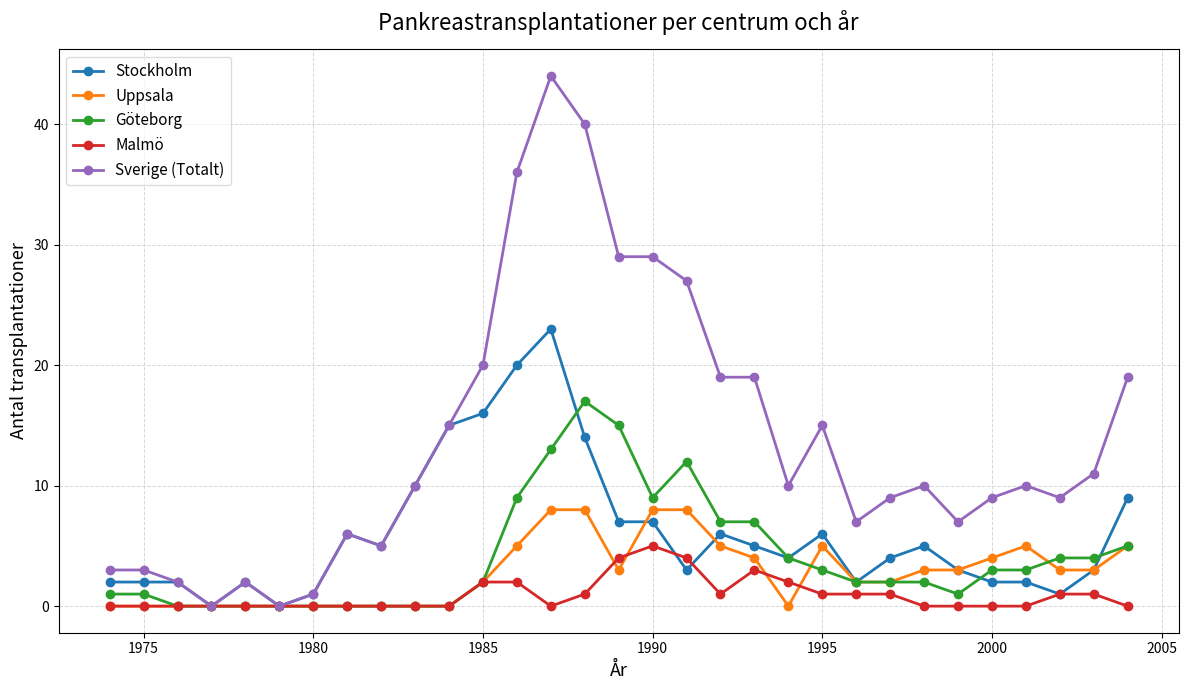

What are all the series names shown in the legend?

Stockholm, Uppsala, Göteborg, Malmö, Sverige (Totalt)